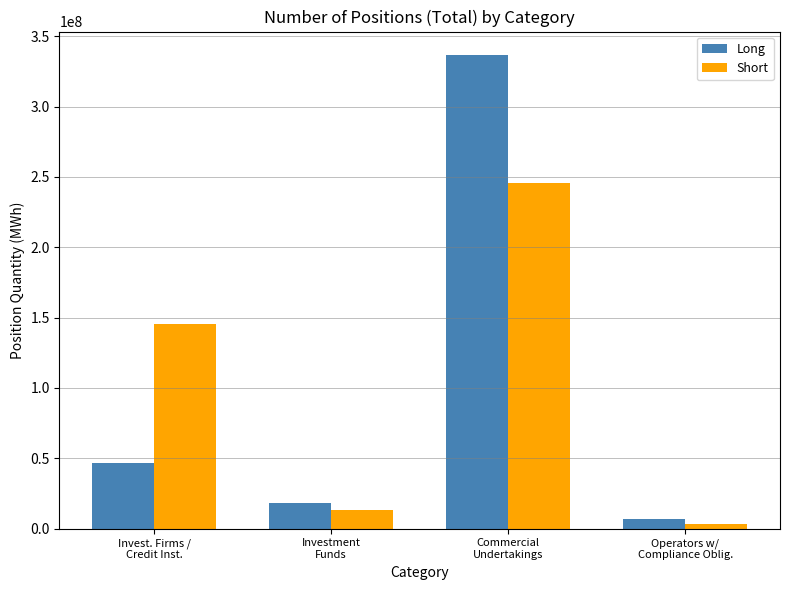

At which category is the sum across all series the highest?

Commercial
Undertakings